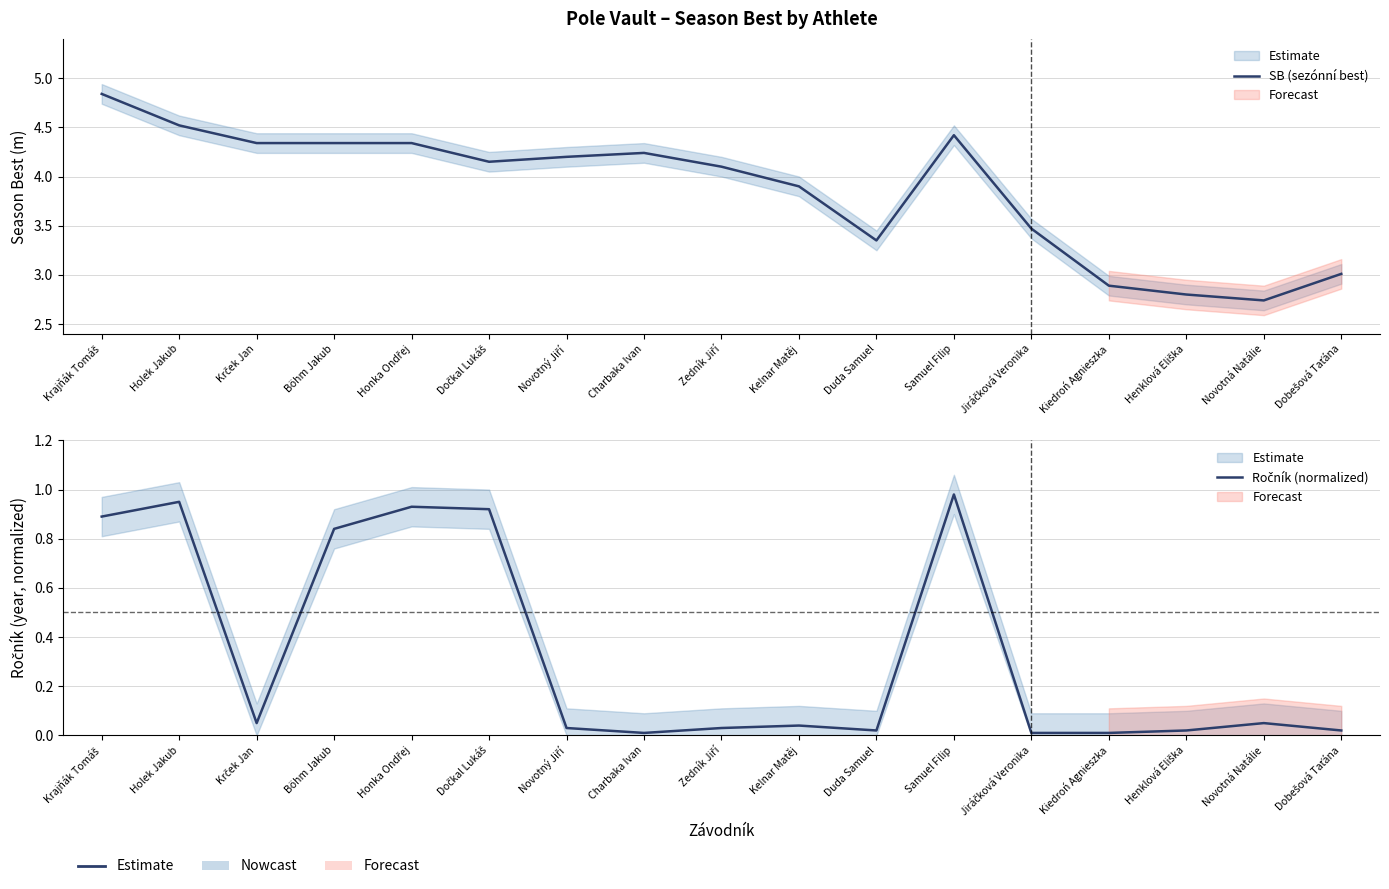

True or false: Ročník (normalized) and SB (sezónní best) cross at least once.

False